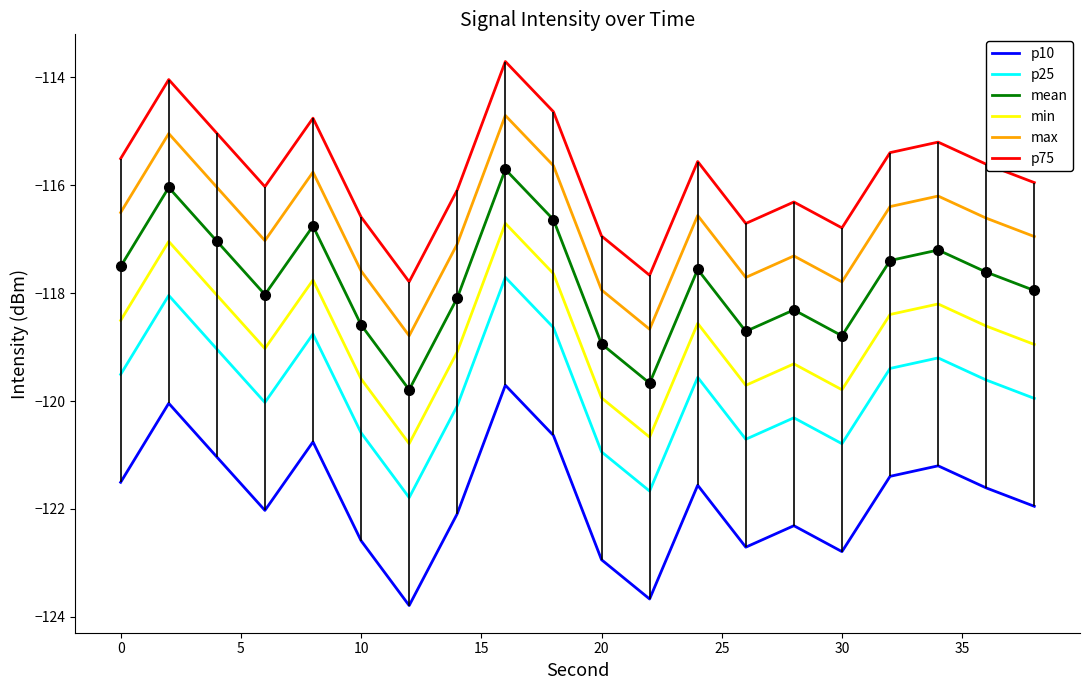

True or false: p10 and p75 intersect in this chart.

False